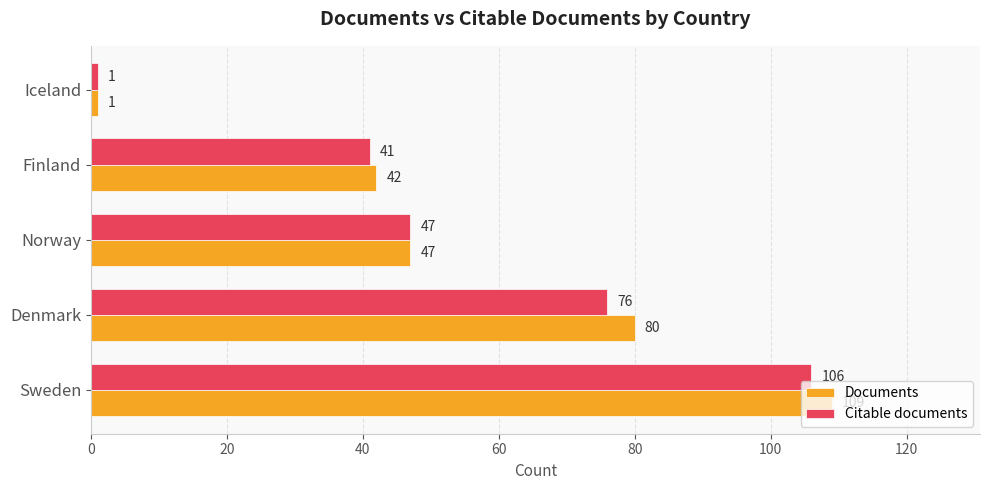

Count the number of categories in the chart.

5